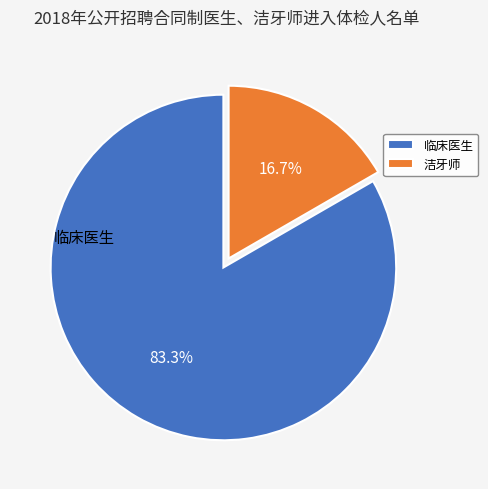

To the nearest percent, what is the combined percentage of 临床医生 and 洁牙师?

100%